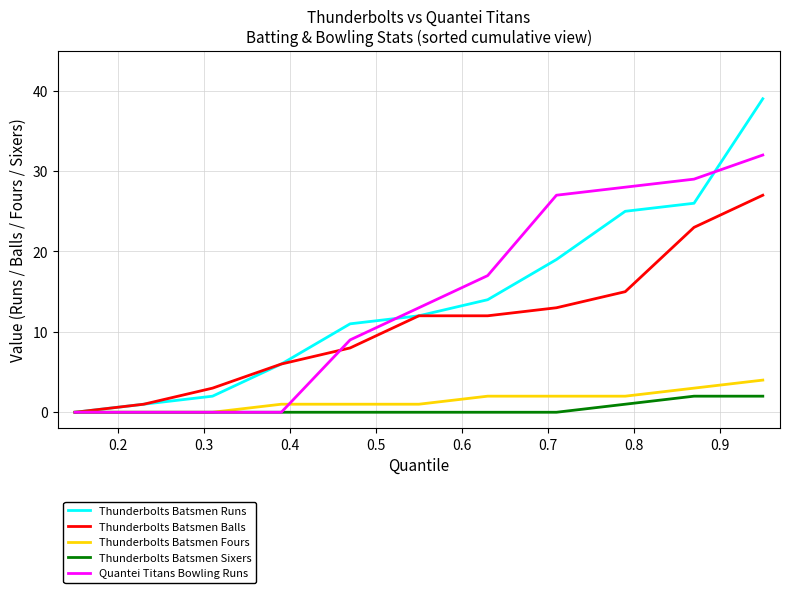

What are all the series names shown in the legend?

Thunderbolts Batsmen Runs, Thunderbolts Batsmen Balls, Thunderbolts Batsmen Fours, Thunderbolts Batsmen Sixers, Quantei Titans Bowling Runs